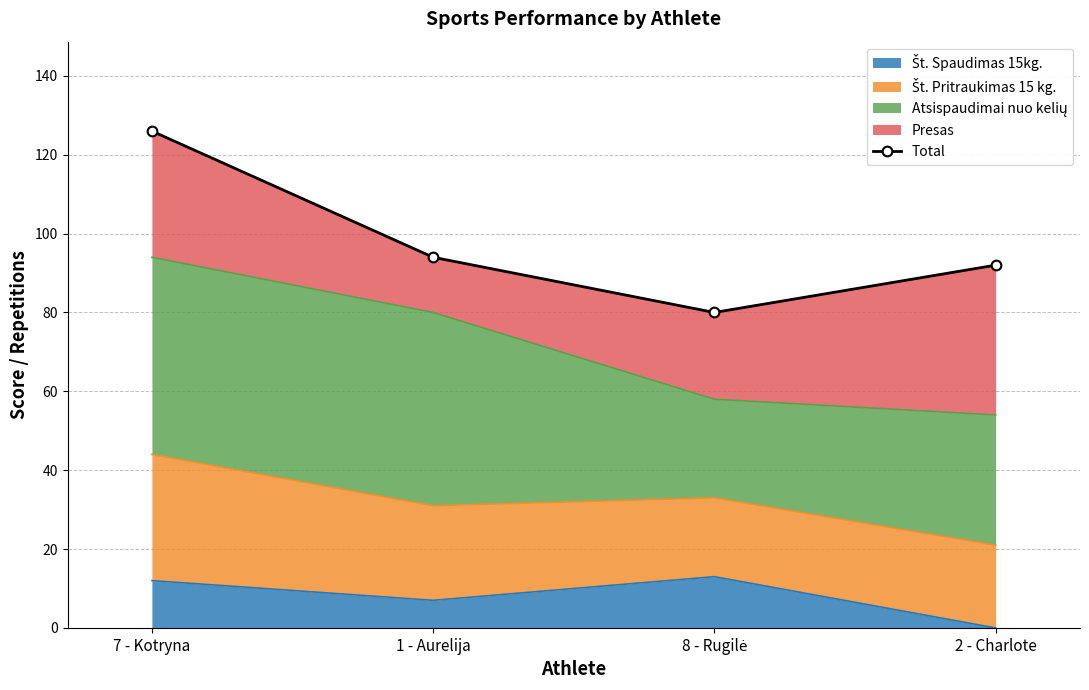

Rank the categories by value from highest to lowest.

7 - Kotryna, 1 - Aurelija, 2 - Charlote, 8 - Rugilė